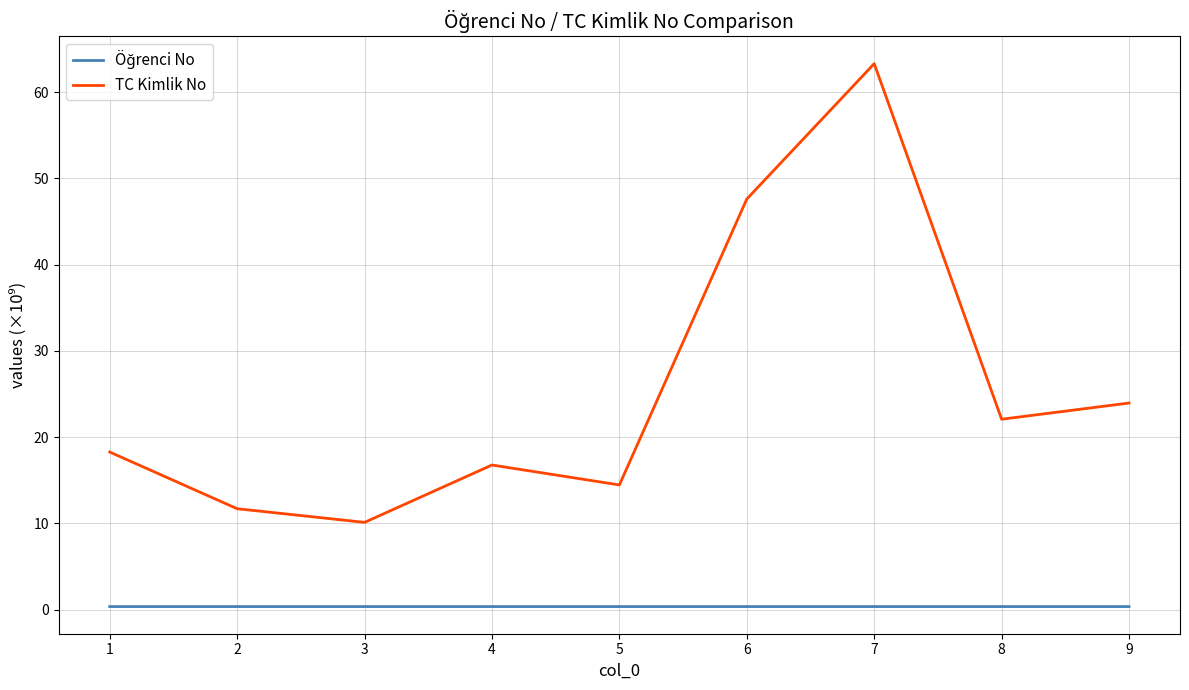

How many lines are shown in the chart?

2